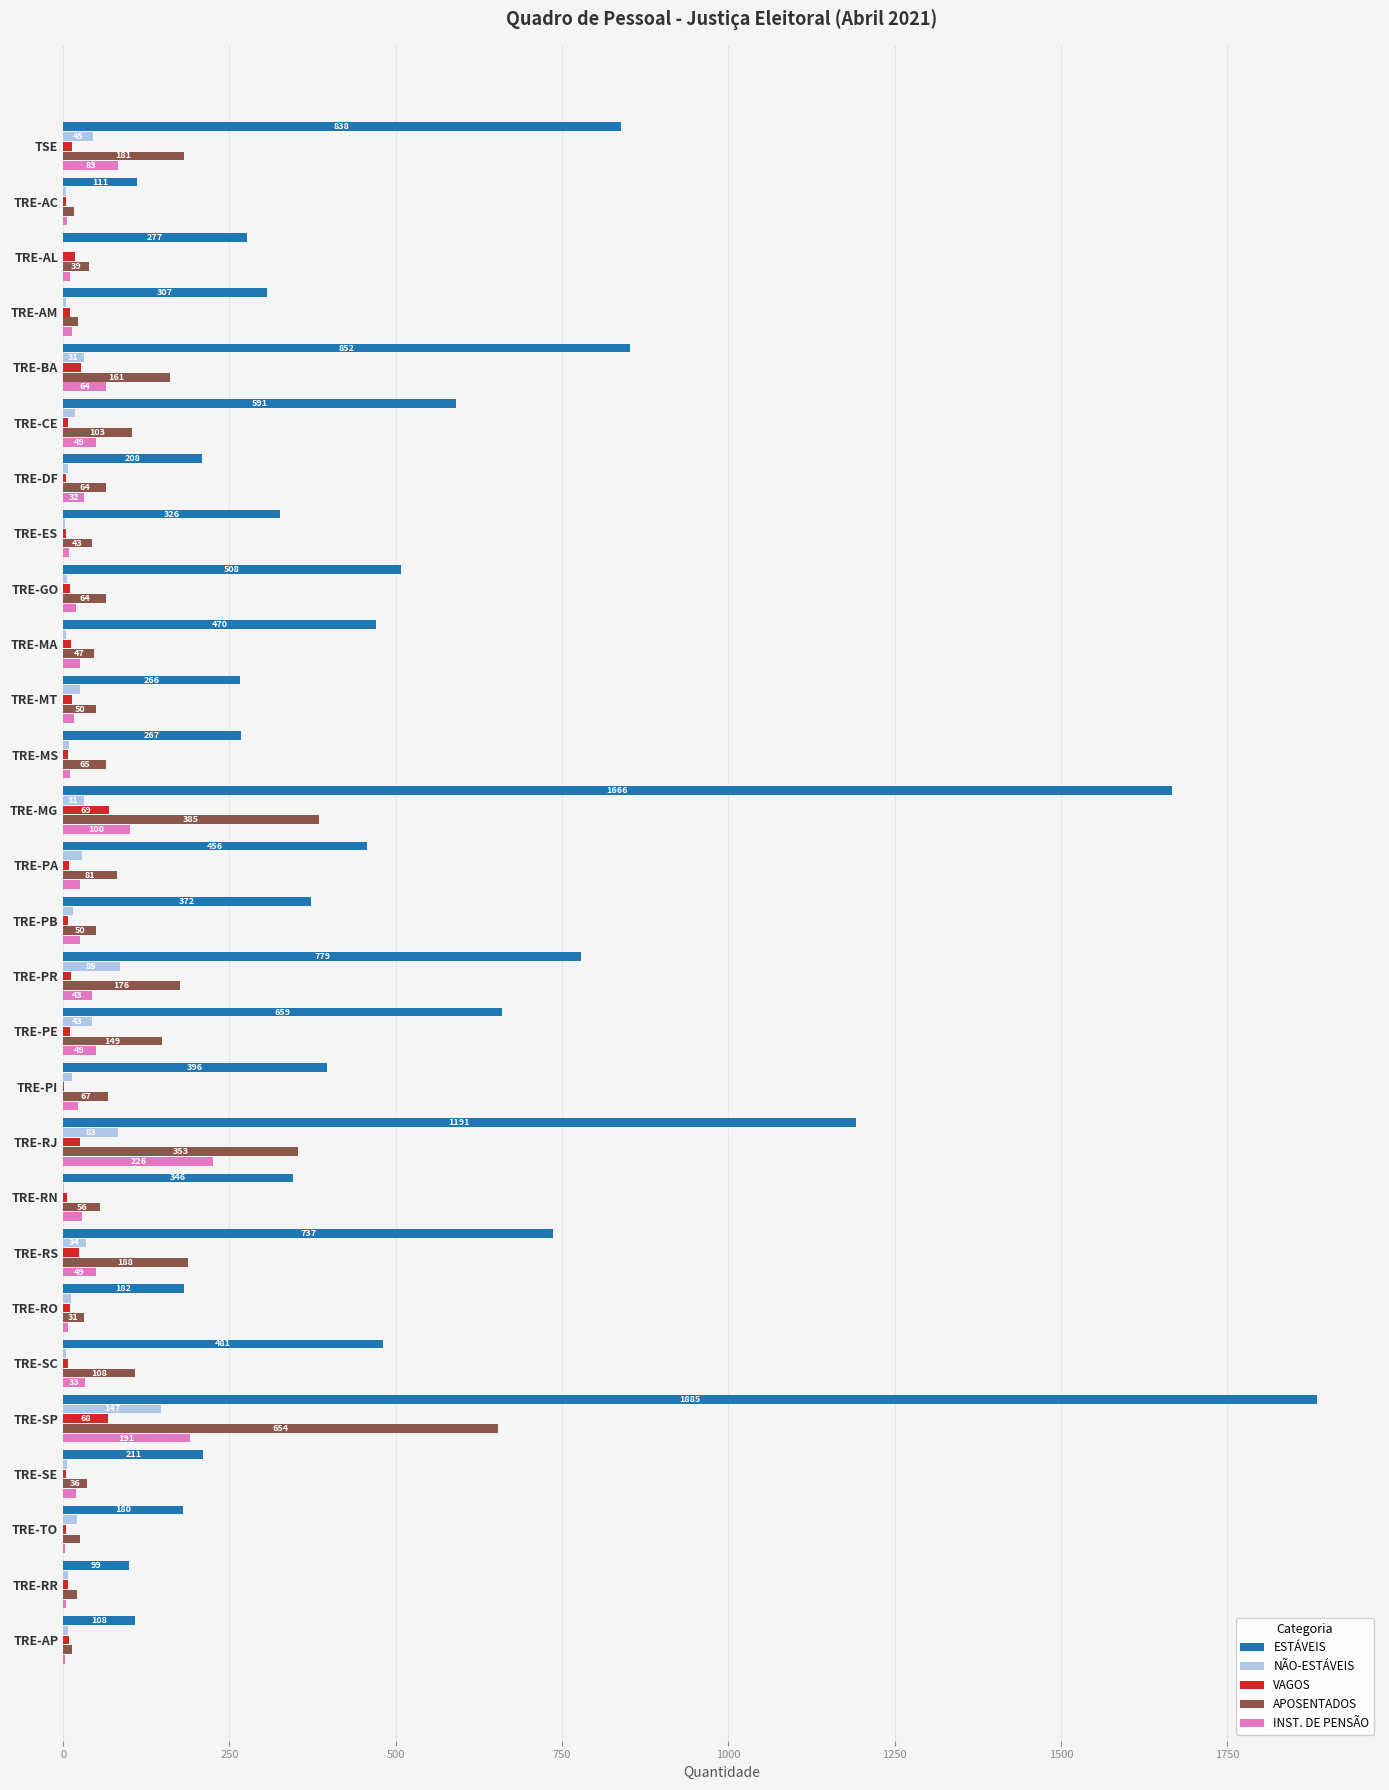

What is the total value across all series at TRE-BA?

1135